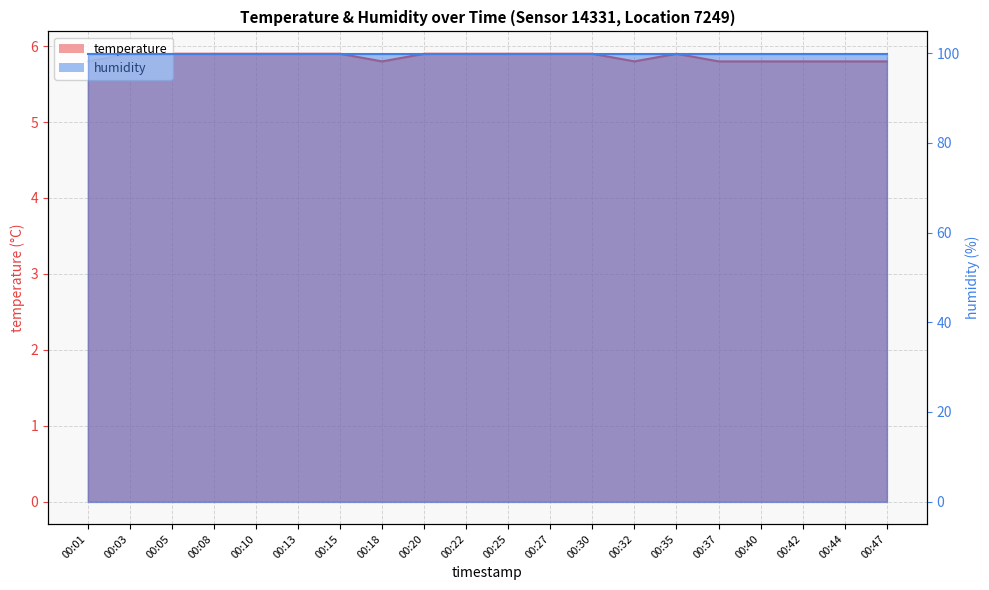

Does the chart display data point markers on the line(s)?

No